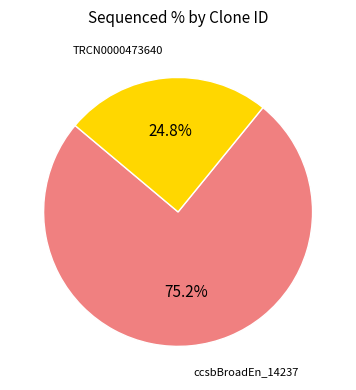

Count the number of slices in the pie.

2